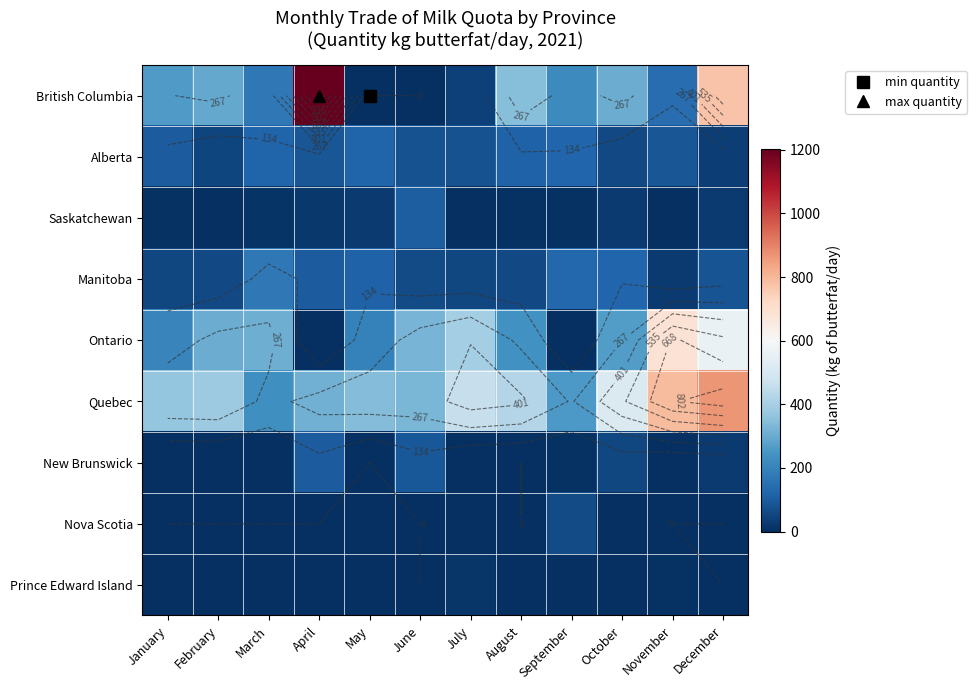

The value of Ontario at April is 0.0. True or false?

True